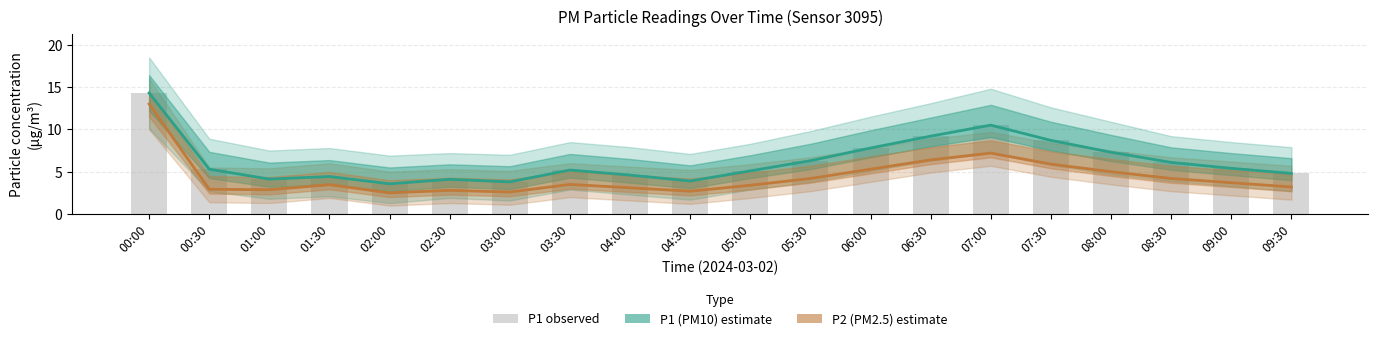

The value of P2 (PM2.5) at 04:30 is 2.7. True or false?

True